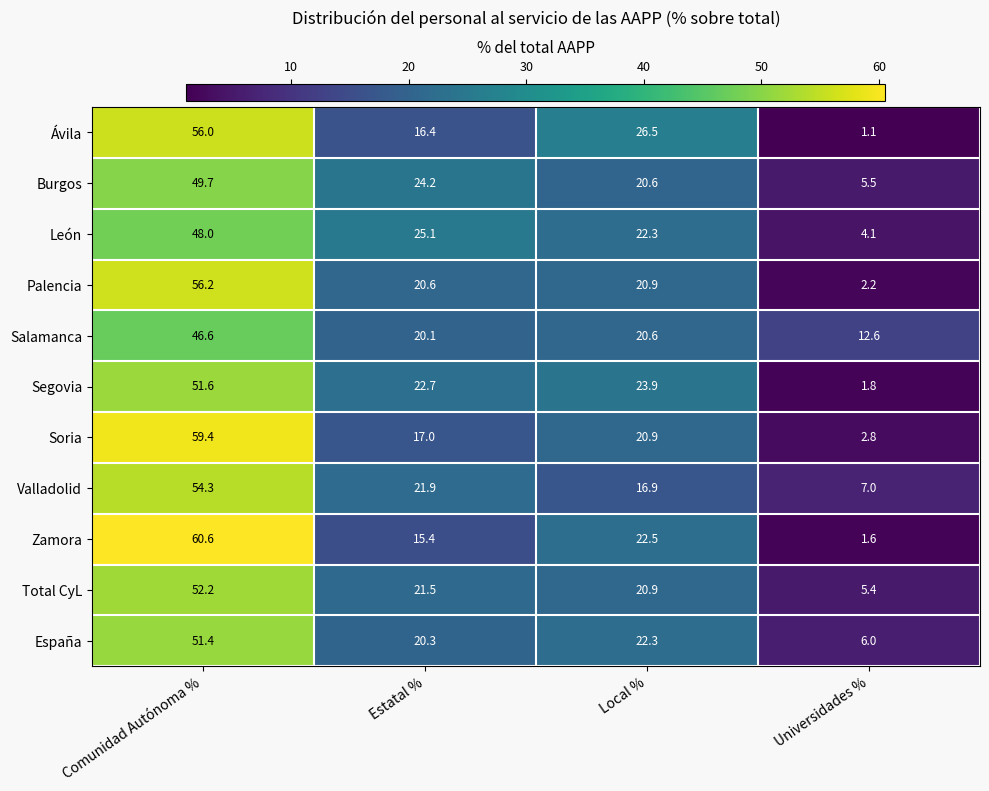

Which series changed the most between Estatal % and Universidades %?

León